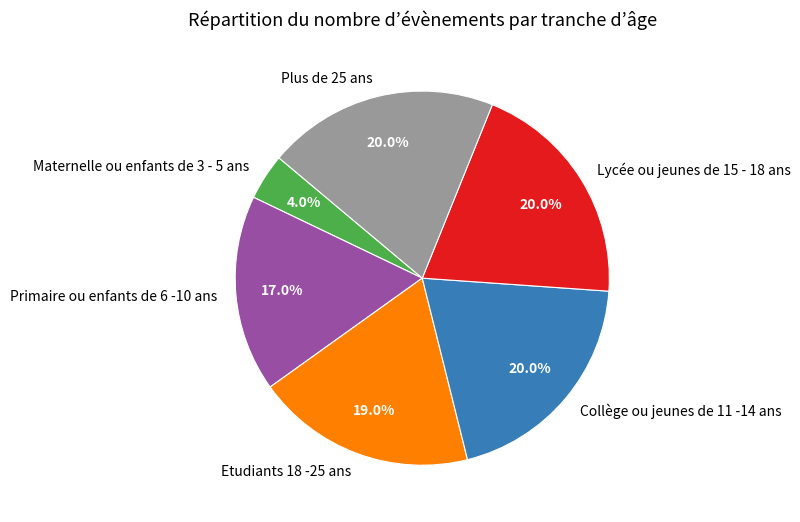

Does any single category account for the majority?

No